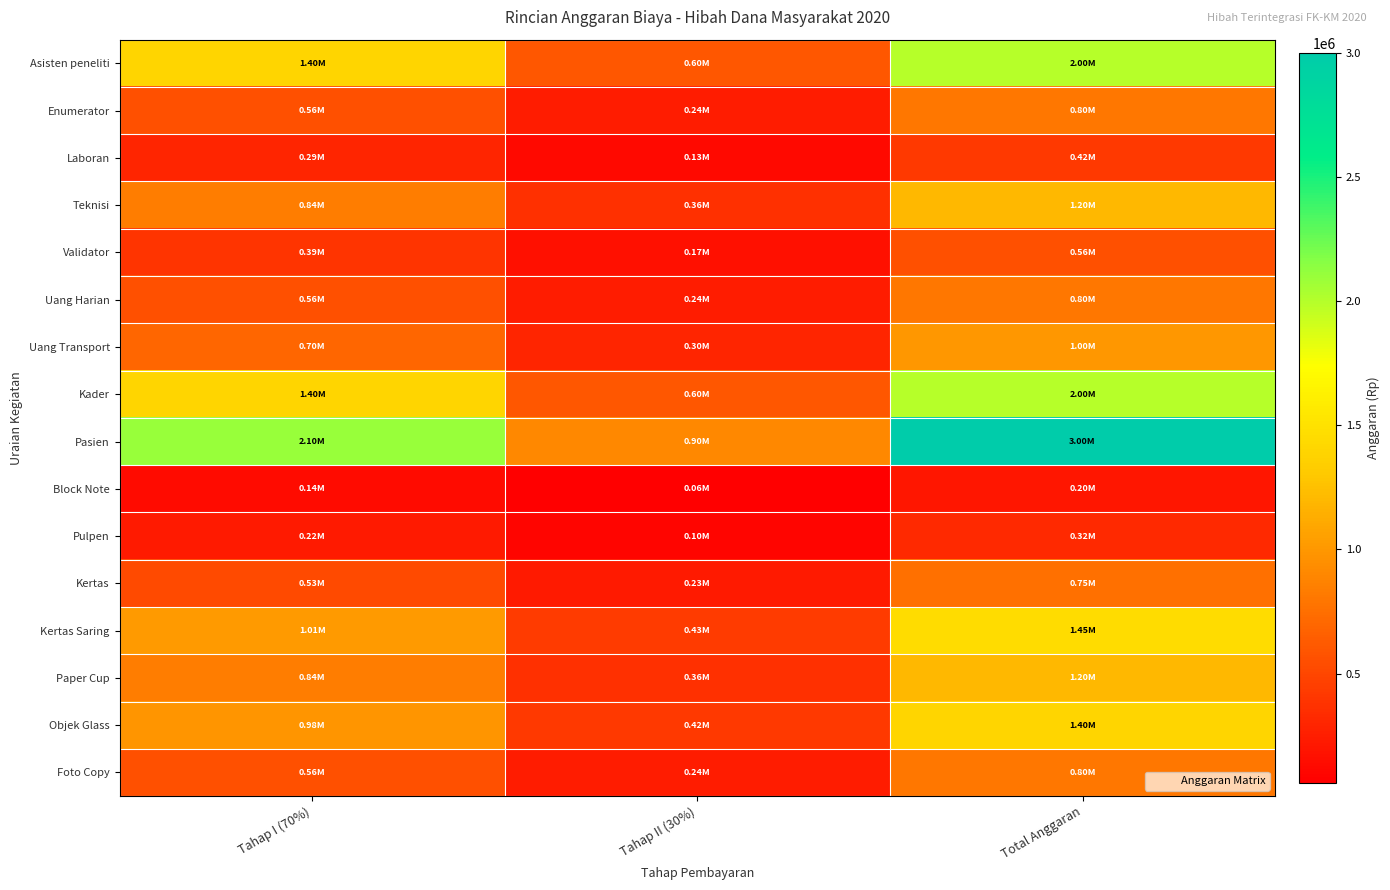

Reading left to right, list all the values displayed in this chart.

Asisten peneliti: Tahap I (70%)=1400000	Tahap II (30%)=600000	Total Anggaran=2000000
Enumerator: Tahap I (70%)=560000	Tahap II (30%)=240000	Total Anggaran=800000
Laboran: Tahap I (70%)=294000	Tahap II (30%)=126000	Total Anggaran=420000
Teknisi: Tahap I (70%)=840000	Tahap II (30%)=360000	Total Anggaran=1200000
Validator: Tahap I (70%)=392000	Tahap II (30%)=168000	Total Anggaran=560000
Uang Harian: Tahap I (70%)=560000	Tahap II (30%)=240000	Total Anggaran=800000
Uang Transport: Tahap I (70%)=700000	Tahap II (30%)=300000	Total Anggaran=1000000
Kader: Tahap I (70%)=1400000	Tahap II (30%)=600000	Total Anggaran=2000000
Pasien: Tahap I (70%)=2100000	Tahap II (30%)=900000	Total Anggaran=3000000
Block Note: Tahap I (70%)=140000	Tahap II (30%)=60000	Total Anggaran=200000
Pulpen: Tahap I (70%)=224000	Tahap II (30%)=96000	Total Anggaran=320000
Kertas: Tahap I (70%)=525000	Tahap II (30%)=225000	Total Anggaran=750000
Kertas Saring: Tahap I (70%)=1015000	Tahap II (30%)=435000	Total Anggaran=1450000
Paper Cup: Tahap I (70%)=840000	Tahap II (30%)=360000	Total Anggaran=1200000
Objek Glass: Tahap I (70%)=980000	Tahap II (30%)=420000	Total Anggaran=1400000
Foto Copy: Tahap I (70%)=560000	Tahap II (30%)=240000	Total Anggaran=800000